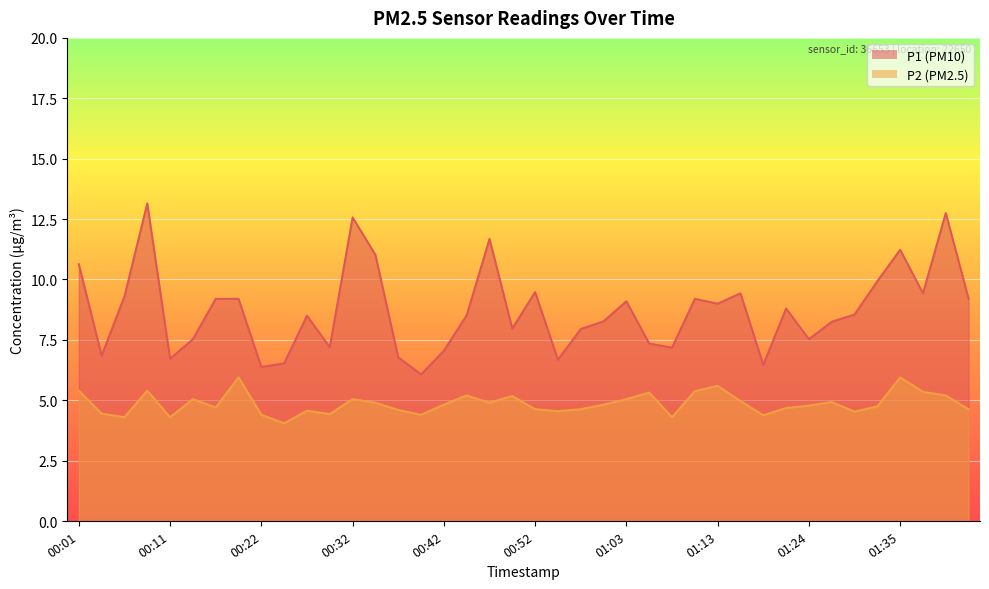

What is the sum of all P1 values?

348.6